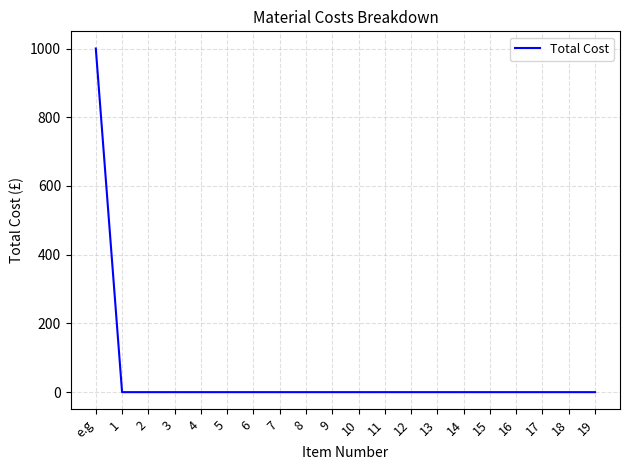

The value at 10 is 675. True or false?

False